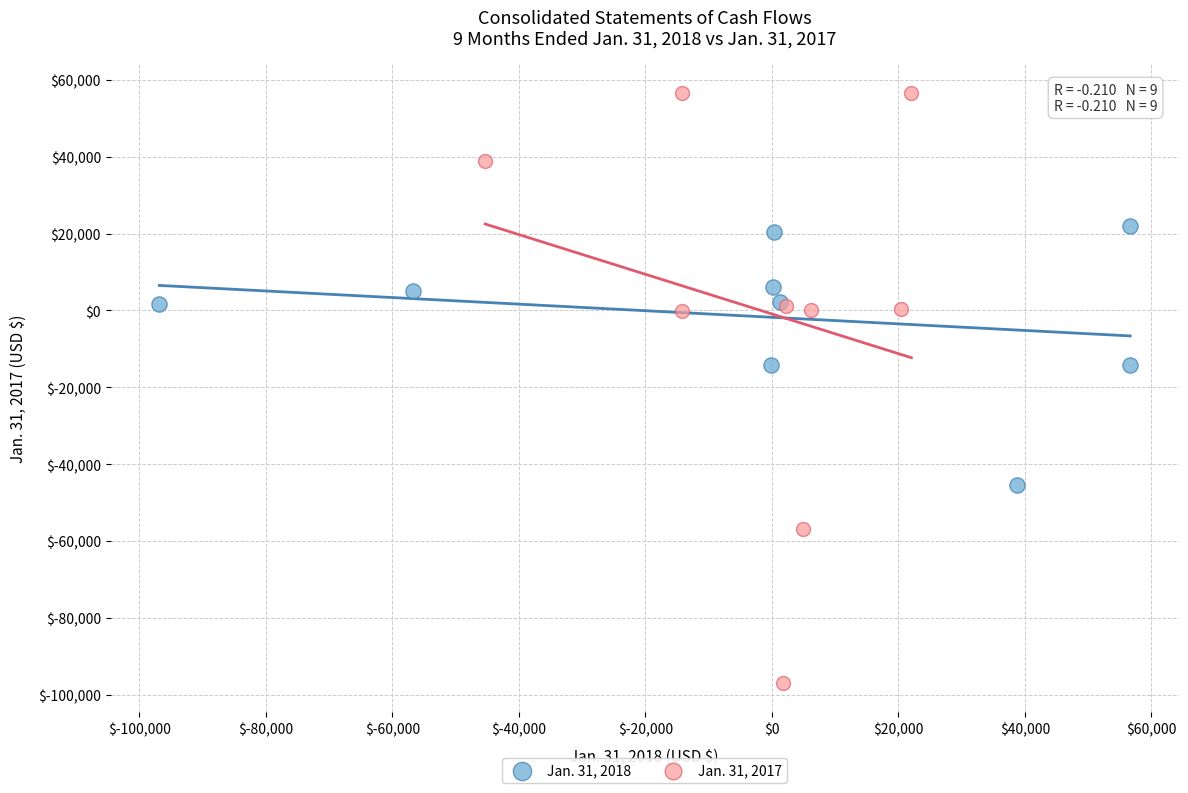

Which series has the widest spread of Y values?

Jan. 31, 2017